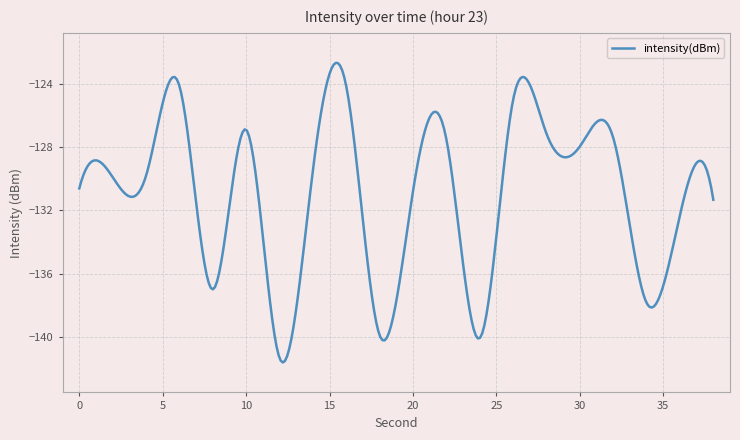

What is the smallest value displayed?

-141.6